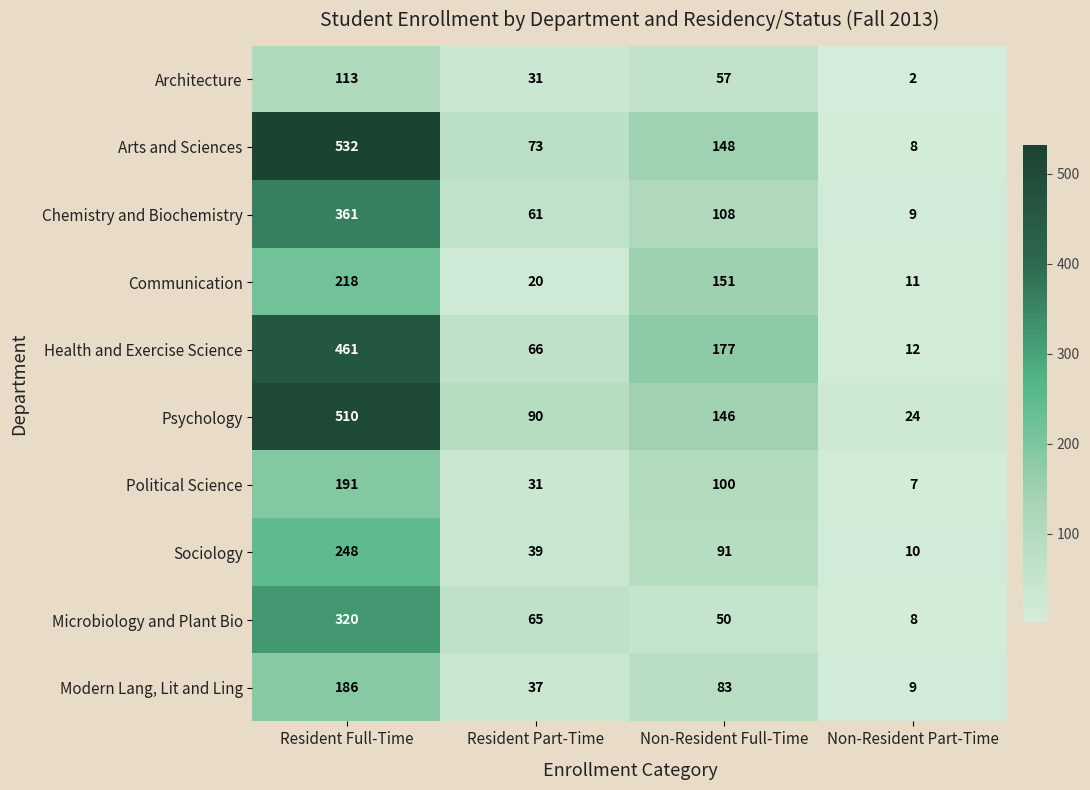

Which series changed the most between Resident Full-Time and Resident Part-Time?

Arts and Sciences